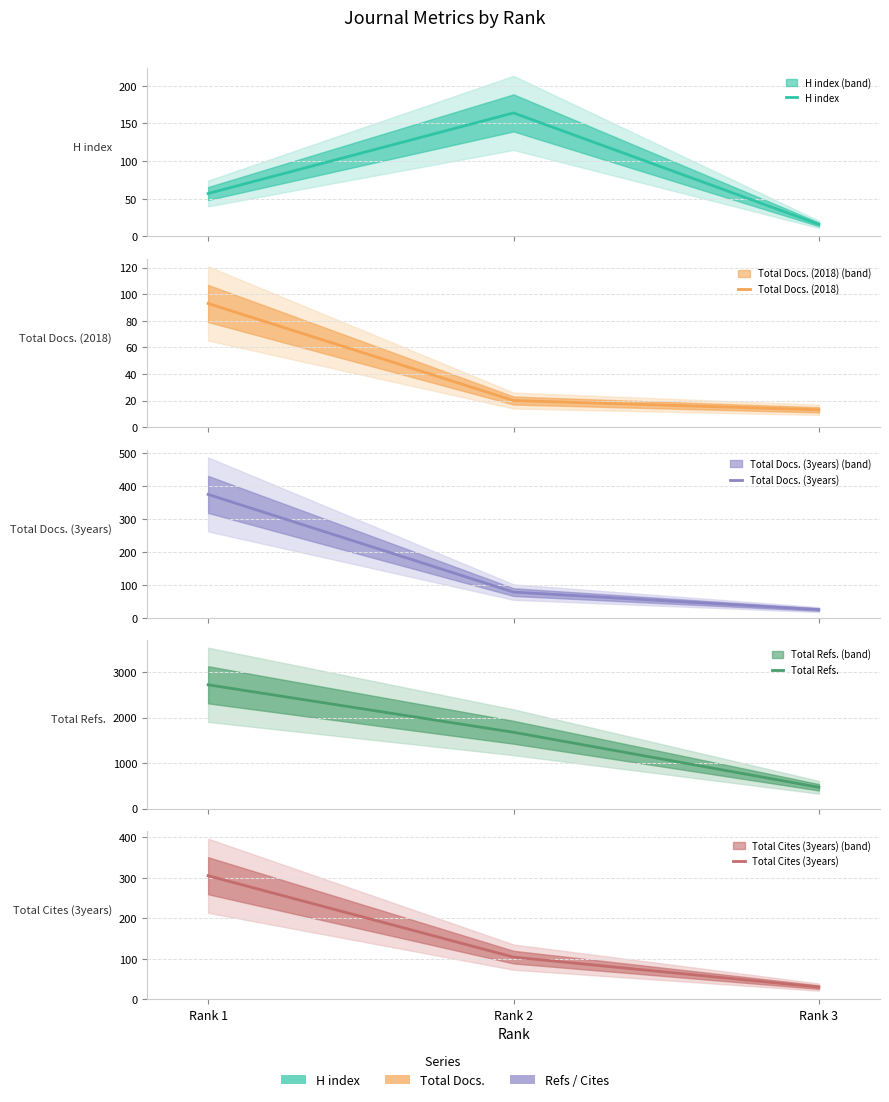

Where does the H index series first go above 57?

Rank 2